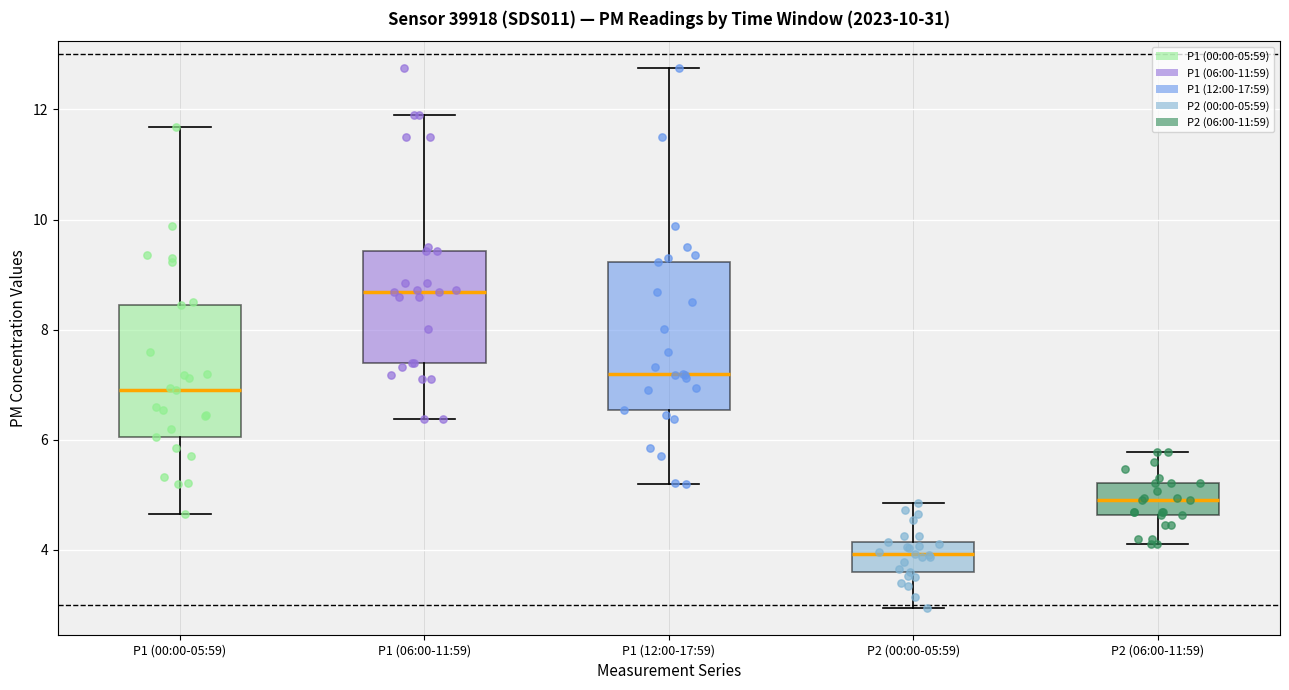

Which box has the lowest median line?

P2 (00:00-05:59)